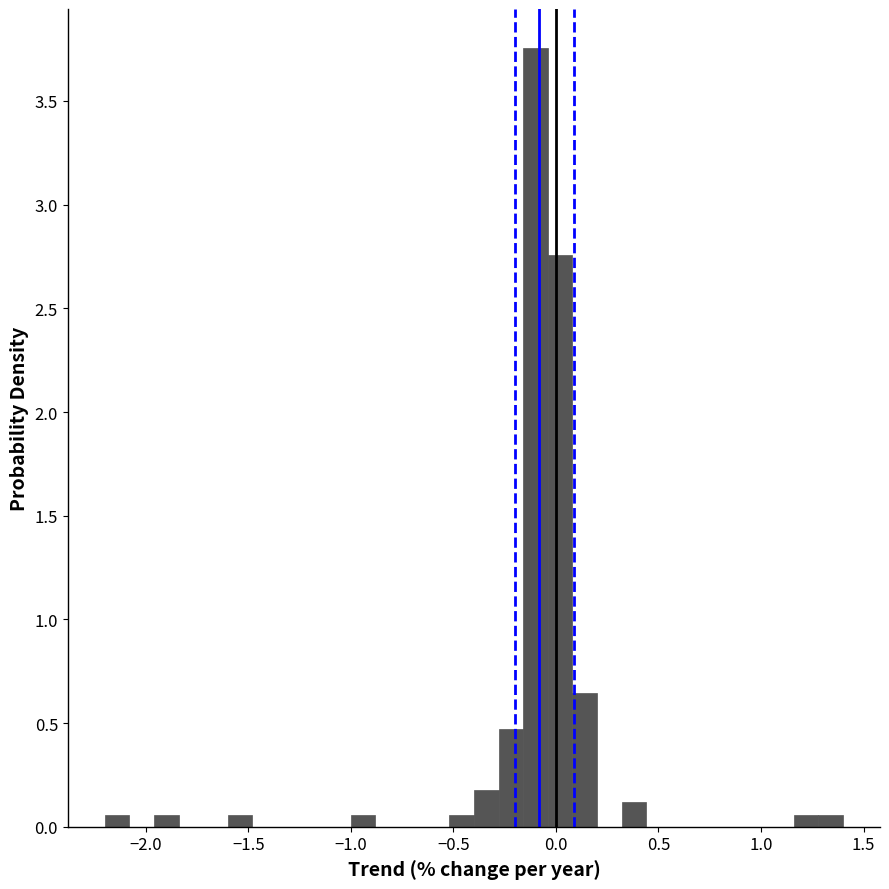

Read against the x-axis, roughly where is the centre of the tallest bar?

-0.10